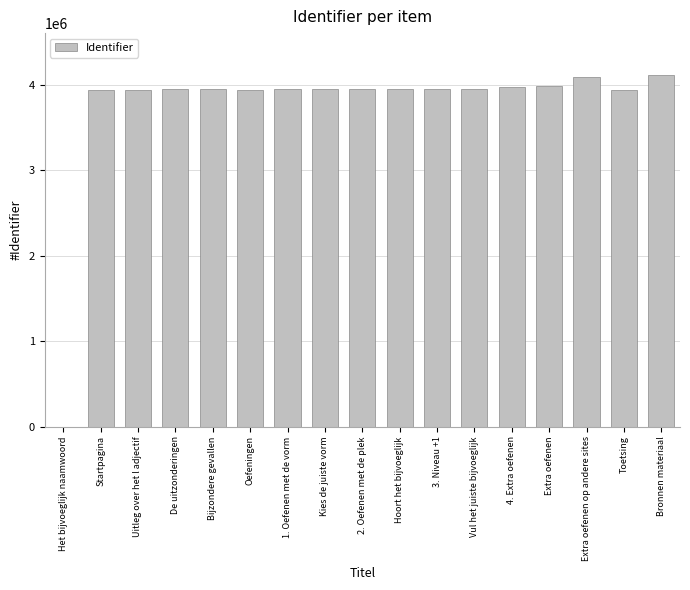

The chart shows a value of 3947221 at Bijzondere gevallen. True or false?

True